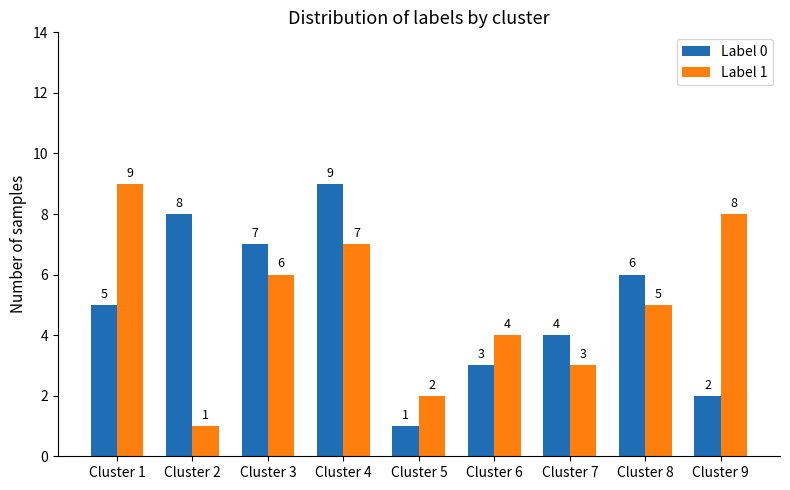

What is the total value across all series at Cluster 7?

7